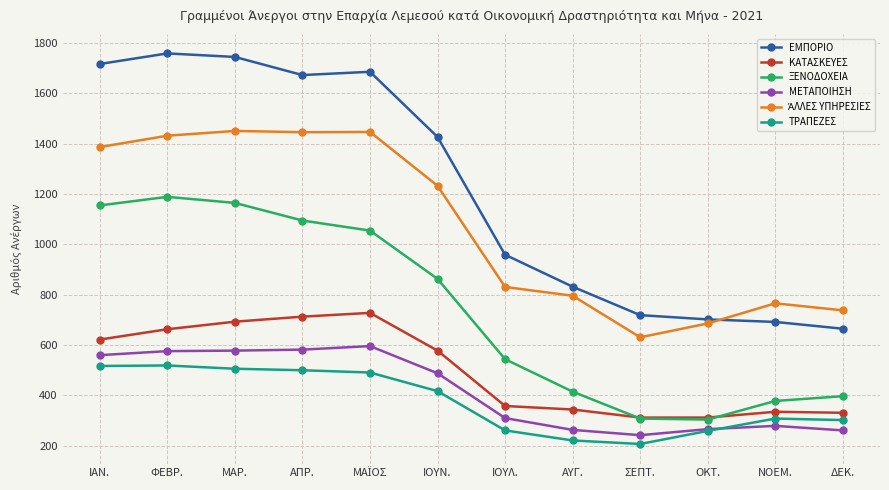

Is the value of ΤΡΑΠΕΖΕΣ at ΑΠΡ. greater than the value of ΜΕΤΑΠΟΙΗΣΗ at ΙΟΥΛ.?

Yes